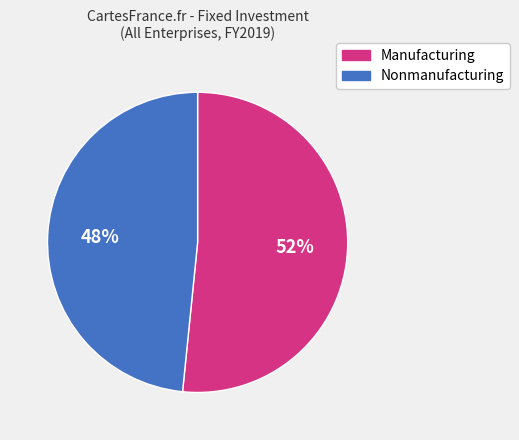

Is it true that Nonmanufacturing is 48% of the pie?

True